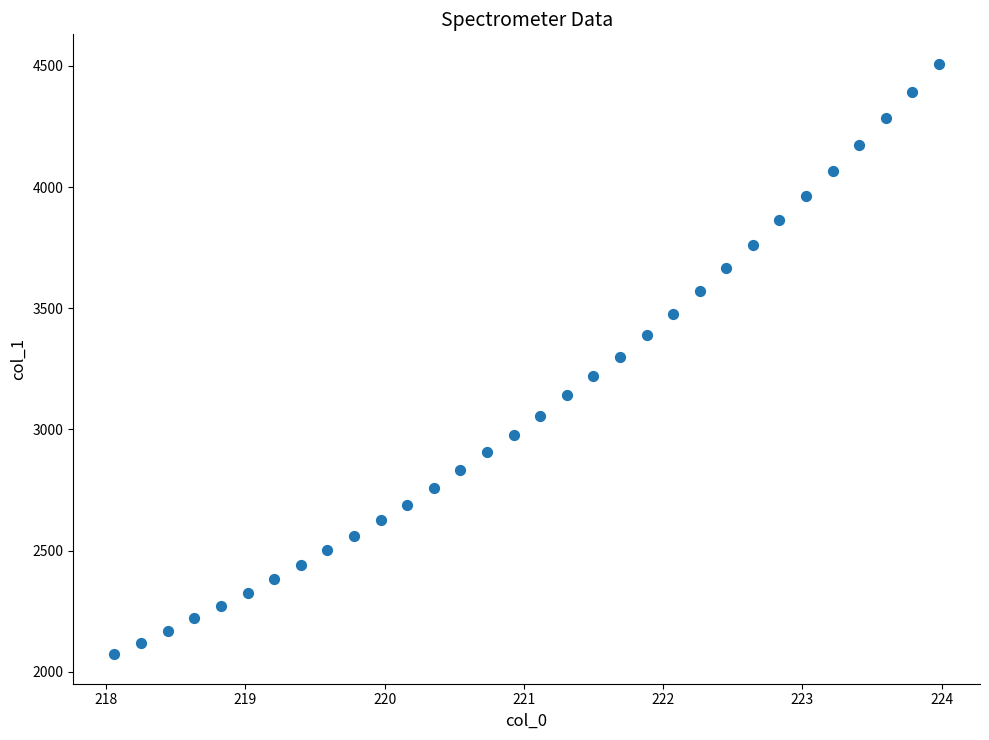

What is the range of X values (max minus min)?

5.9